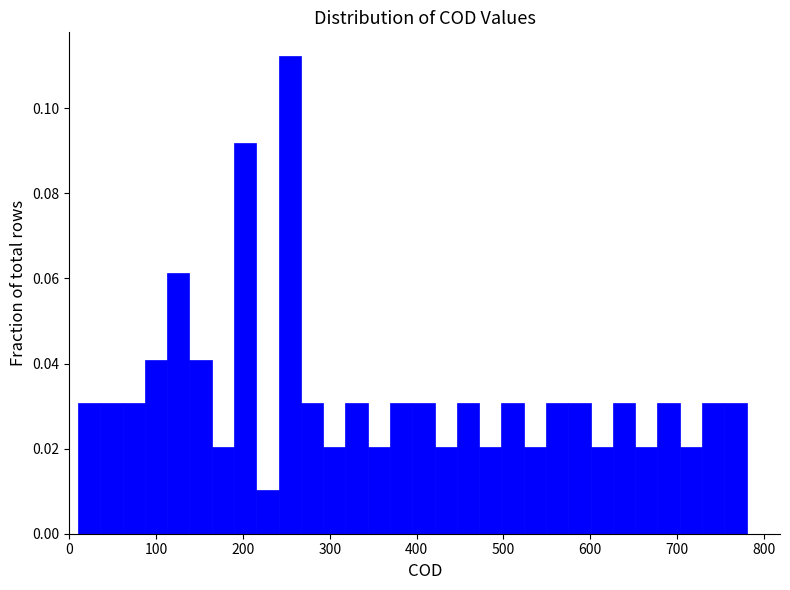

Read against the x-axis, roughly where is the centre of the tallest bar?

250